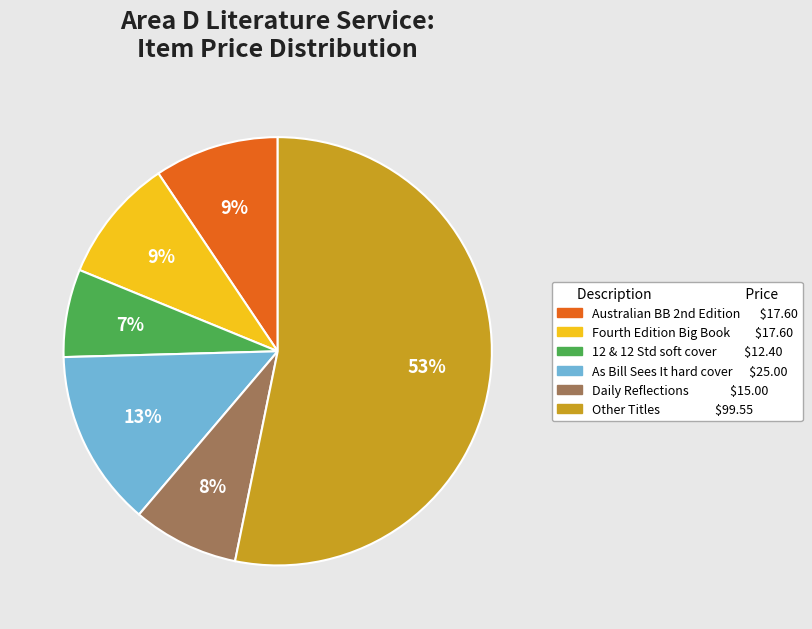

To the nearest percent, what is the average slice percentage?

17%